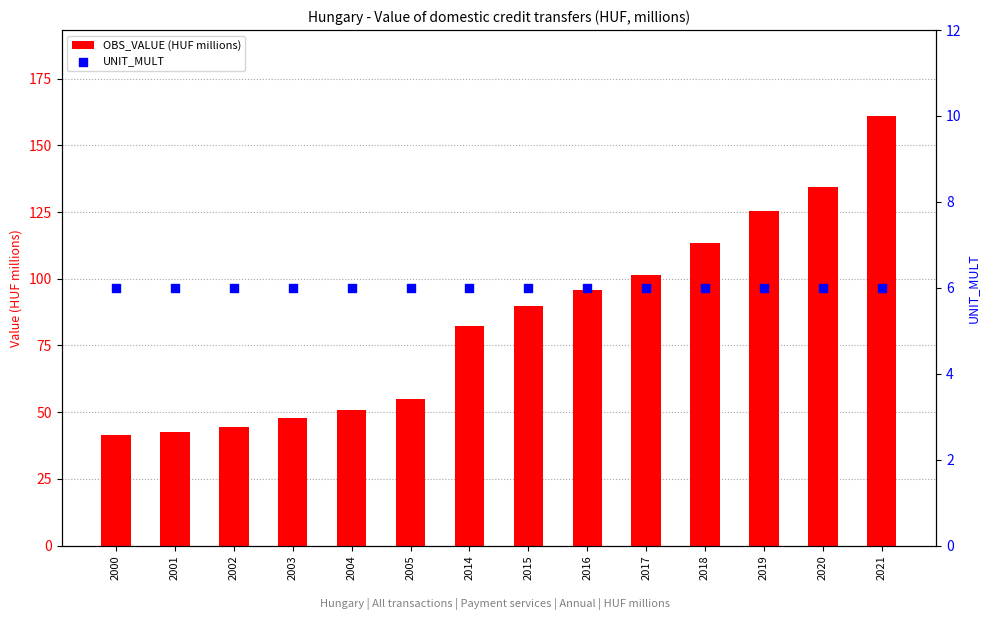

Which series has the largest Y range (max minus min)?

OBS_VALUE (HUF millions)